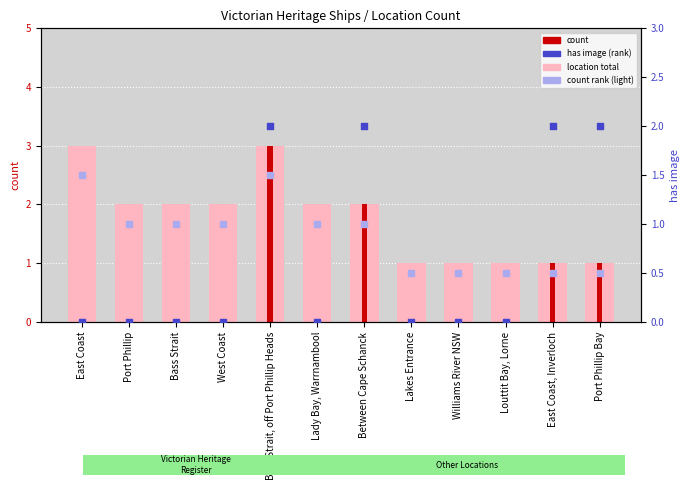

Which series has the largest total across all categories?

count